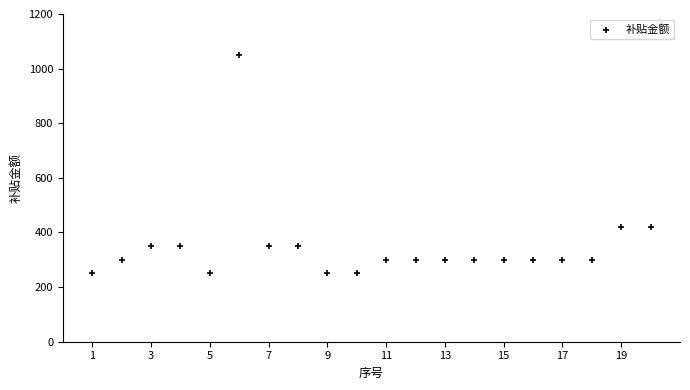

What is the range of Y values (max minus min)?

800.0